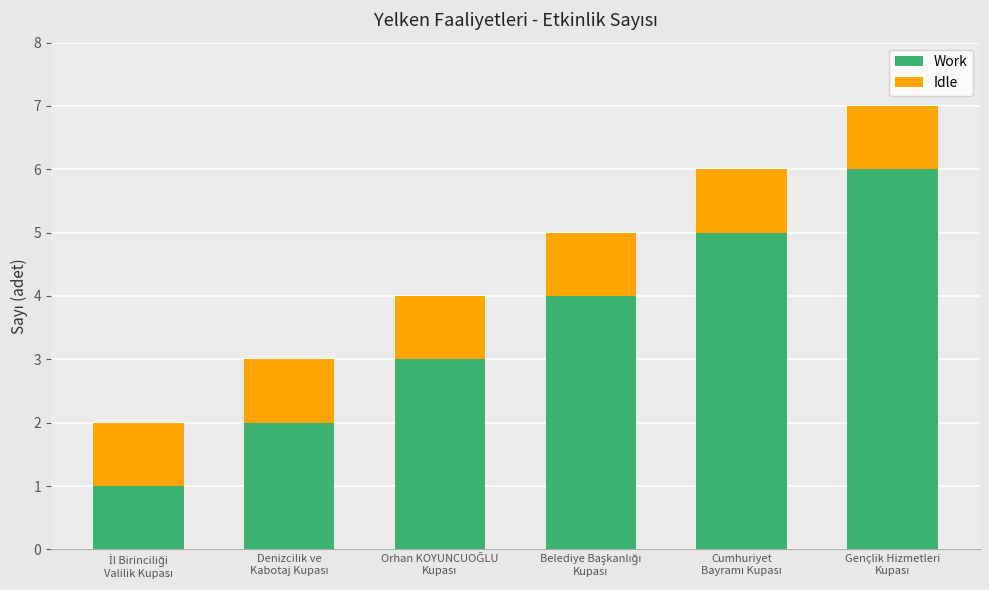

What is the highest value of the Work series?

6